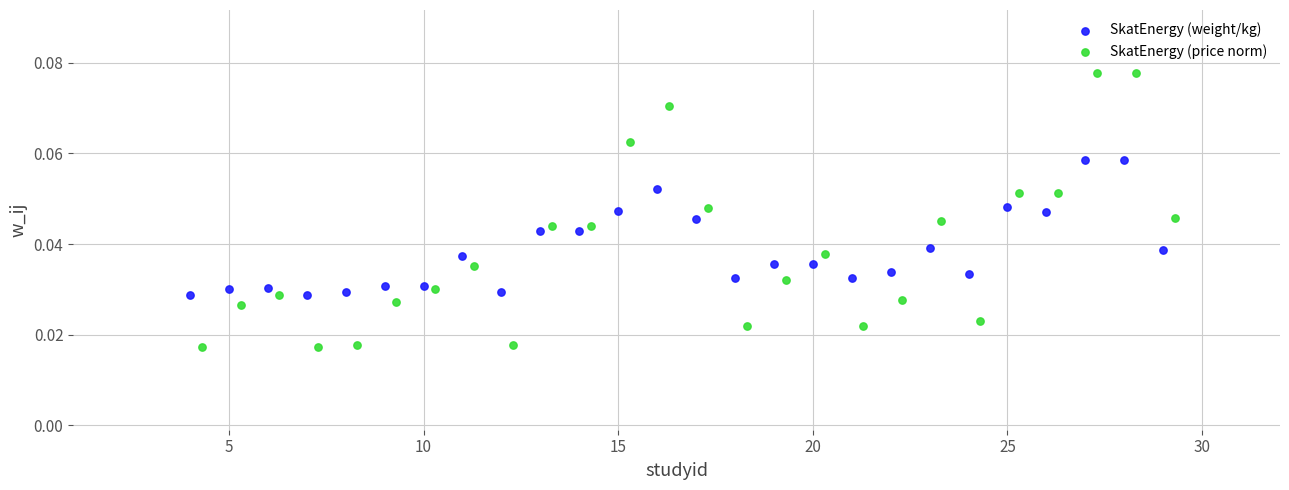

Which series contains the highest Y value?

SkatEnergy (price norm)